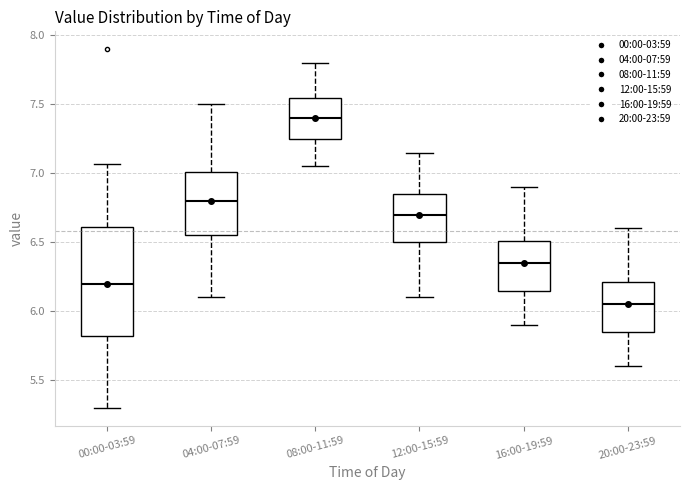

Where does the lower whisker of the box for 00:00-03:59 end on the y-axis? The values are not printed on the chart, so give them approximately, as read against the axis.

5.30